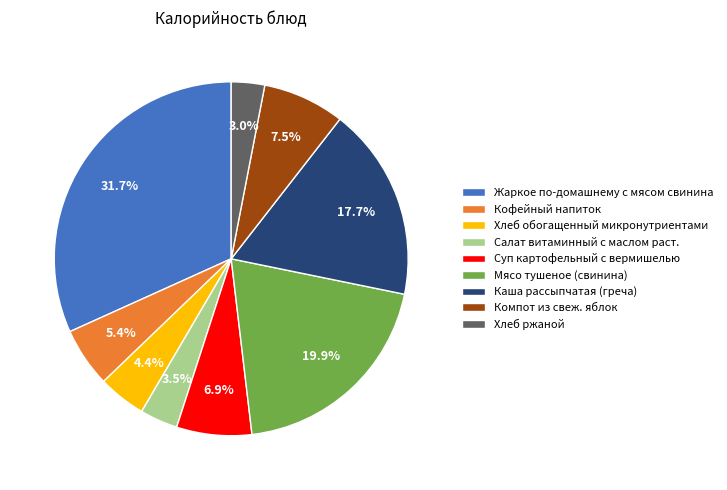

To the nearest percent, what percentage of the pie is Хлеб обогащенный микронутриентами?

4%